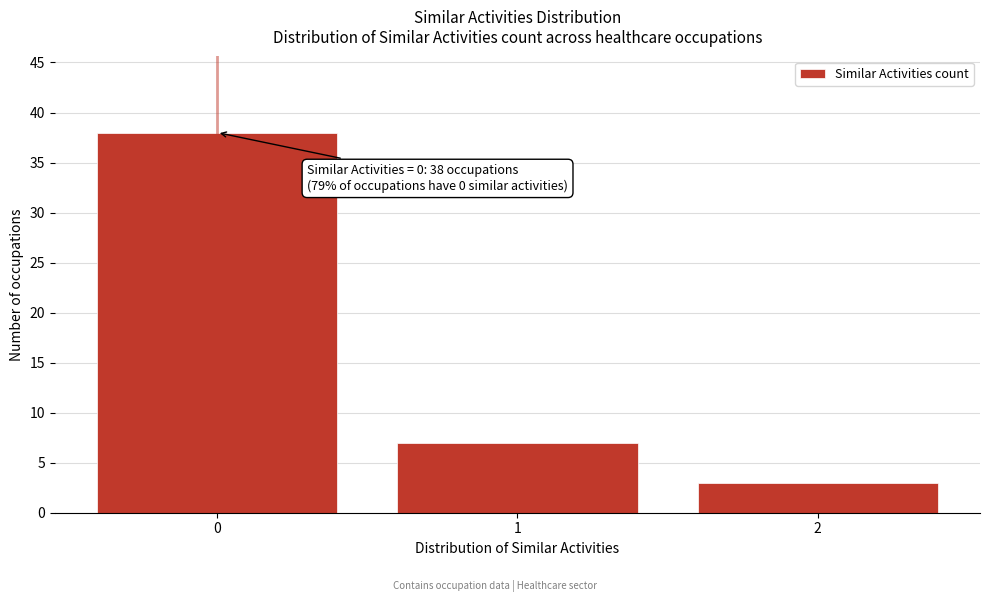

Reading left to right, list all the values displayed in this chart.

0=38	1=7	2=3